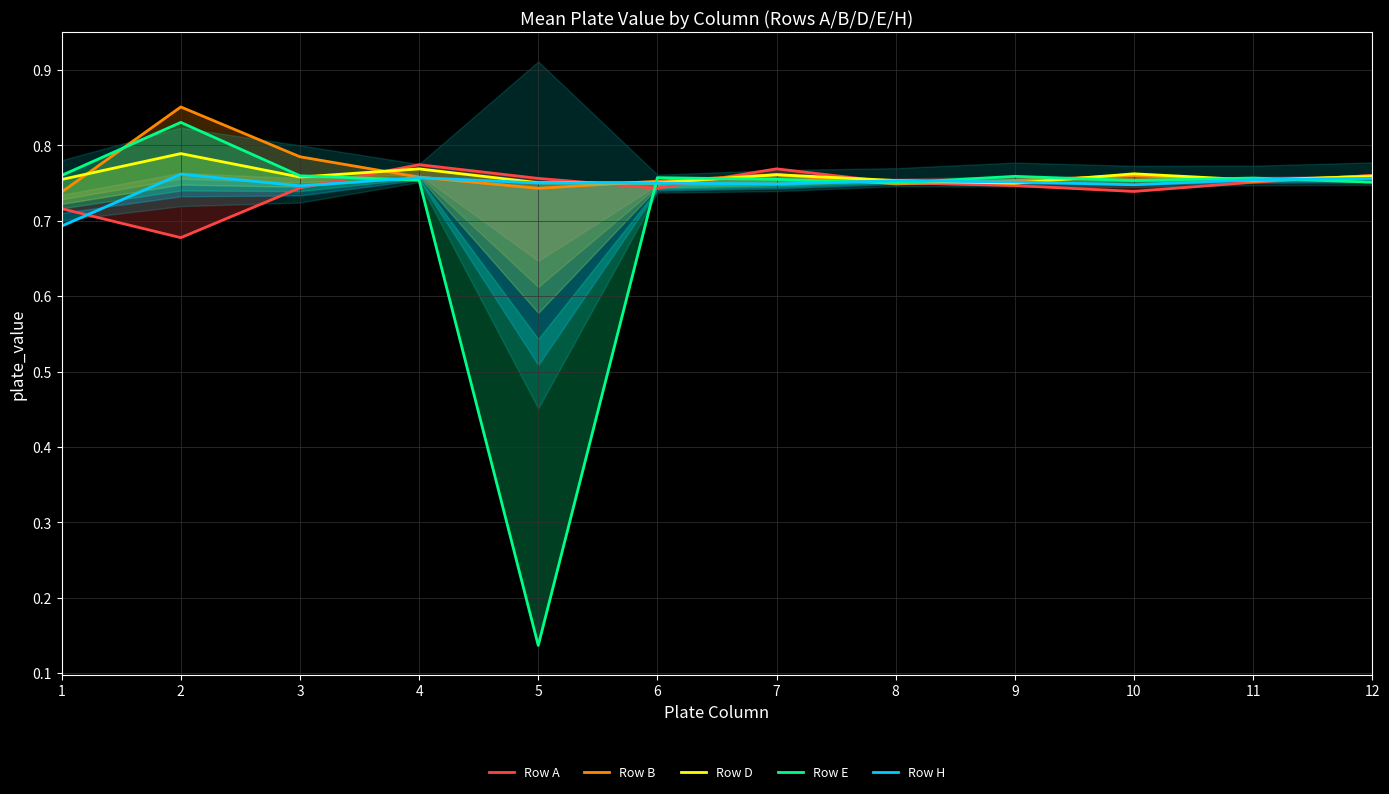

True or false: Row H has a value of 0.7 at 7.

True